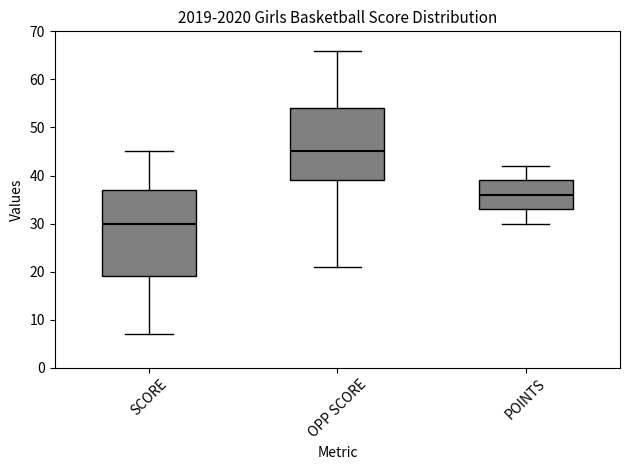

Where does the median line of the box for POINTS sit on the y-axis? The values are not printed on the chart, so give them approximately, as read against the axis.

36